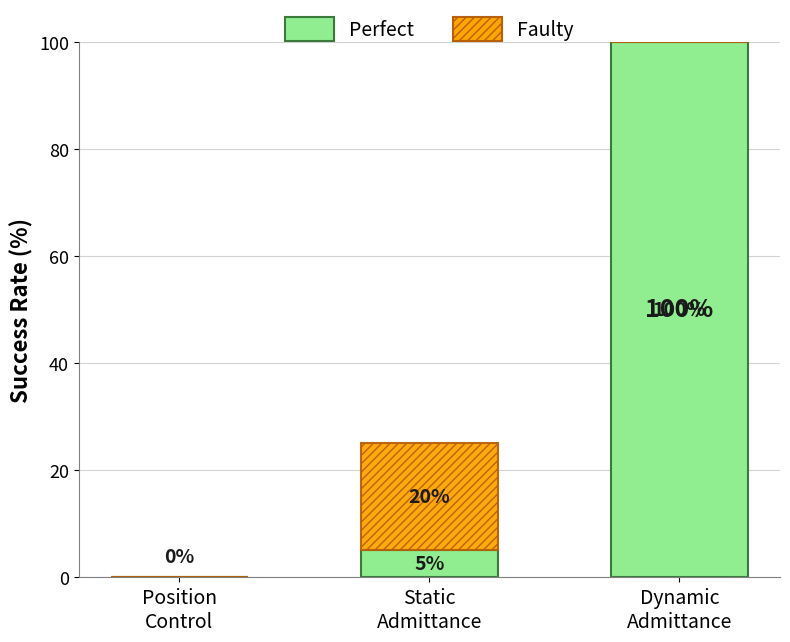

What is the highest value of the Perfect series?

100